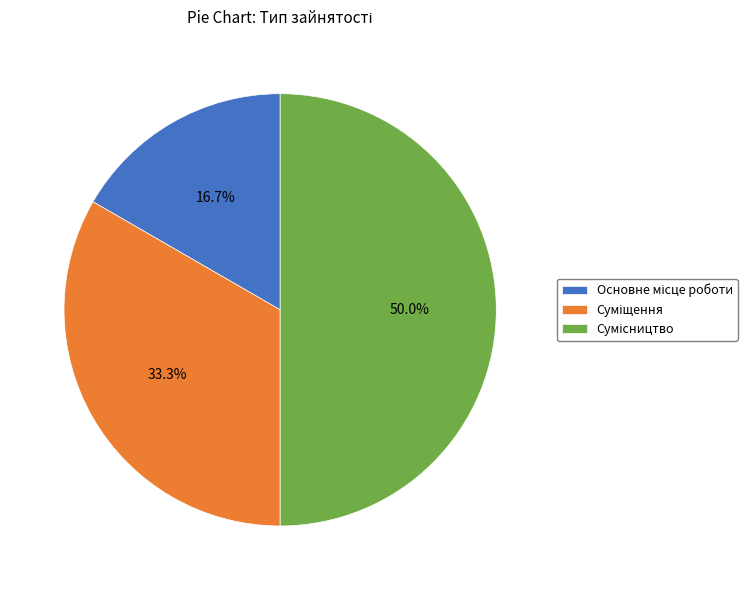

How many segments does this pie chart have?

3